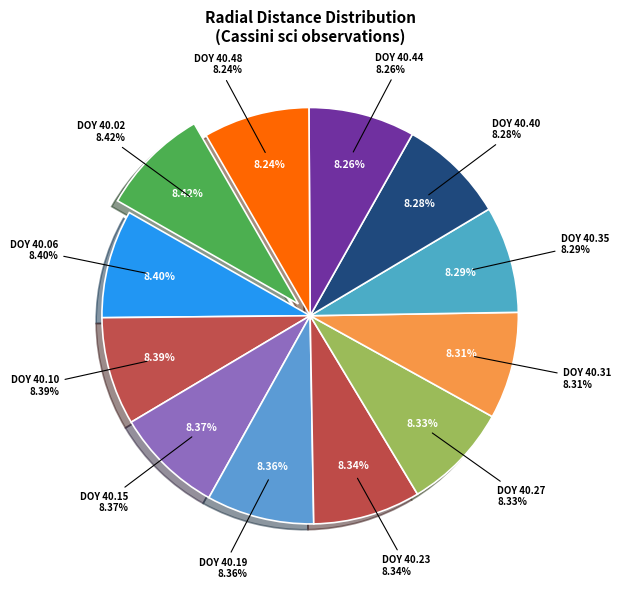

Does any single category account for the majority?

No